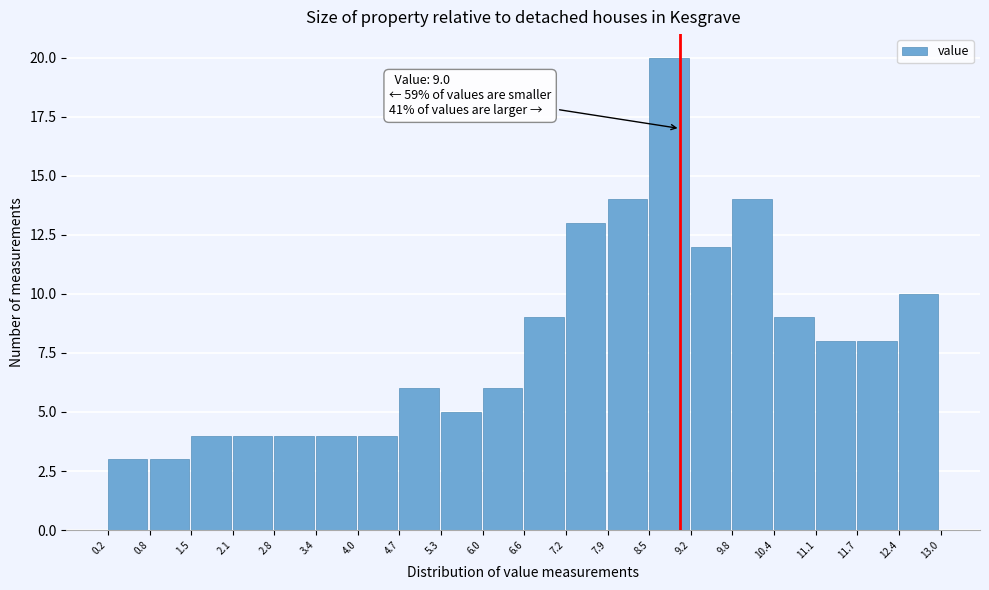

Which range on the x-axis has the tallest bar?

8.5 to 9.2